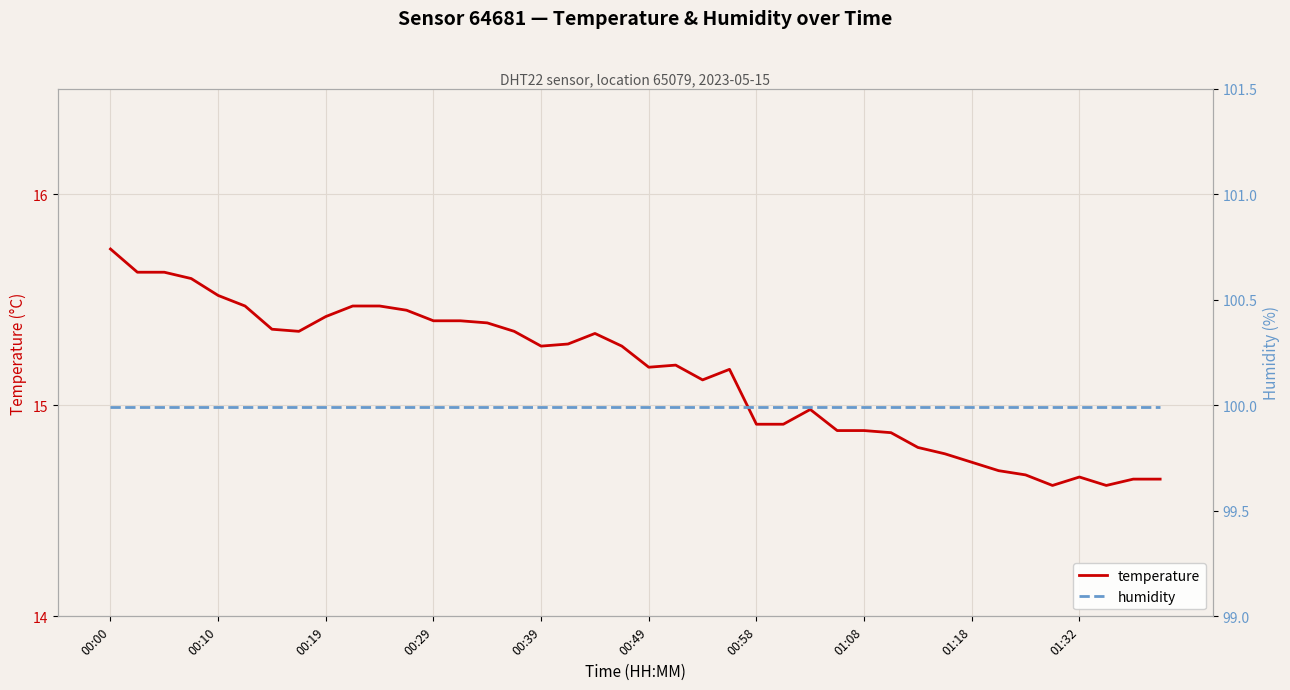

Which category has the highest value in the temperature series?

00:00